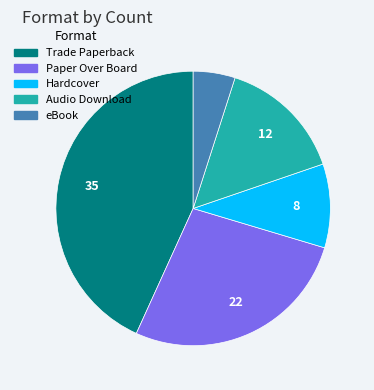

Which has a higher value, Trade Paperback or Audio Download?

Trade Paperback